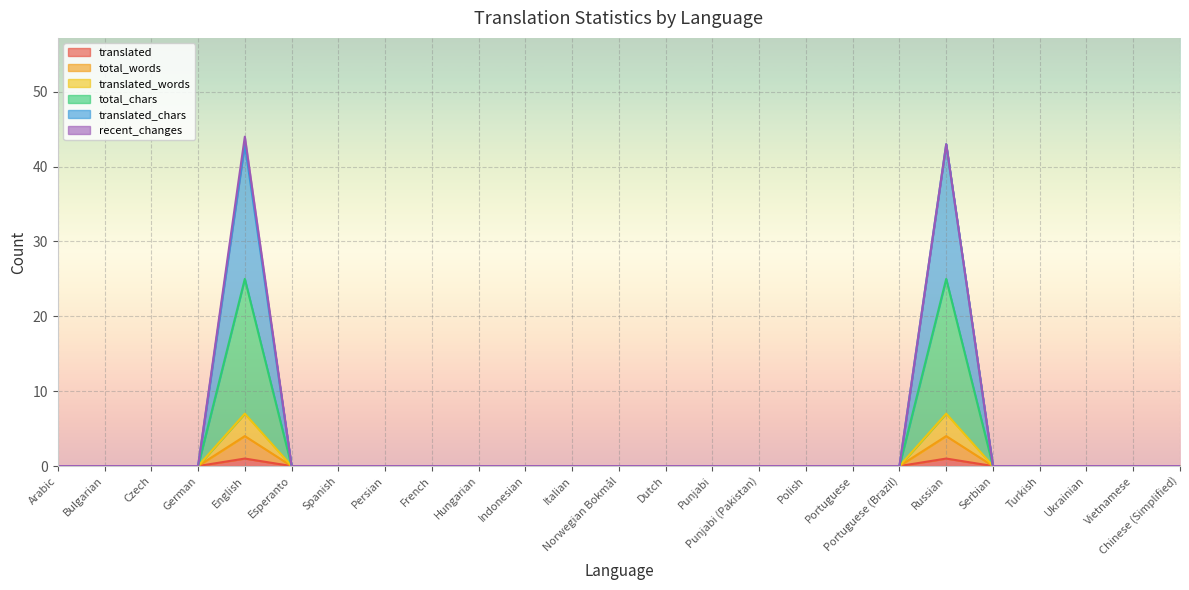

At which category does the chart reach its minimum across all series?

Arabic